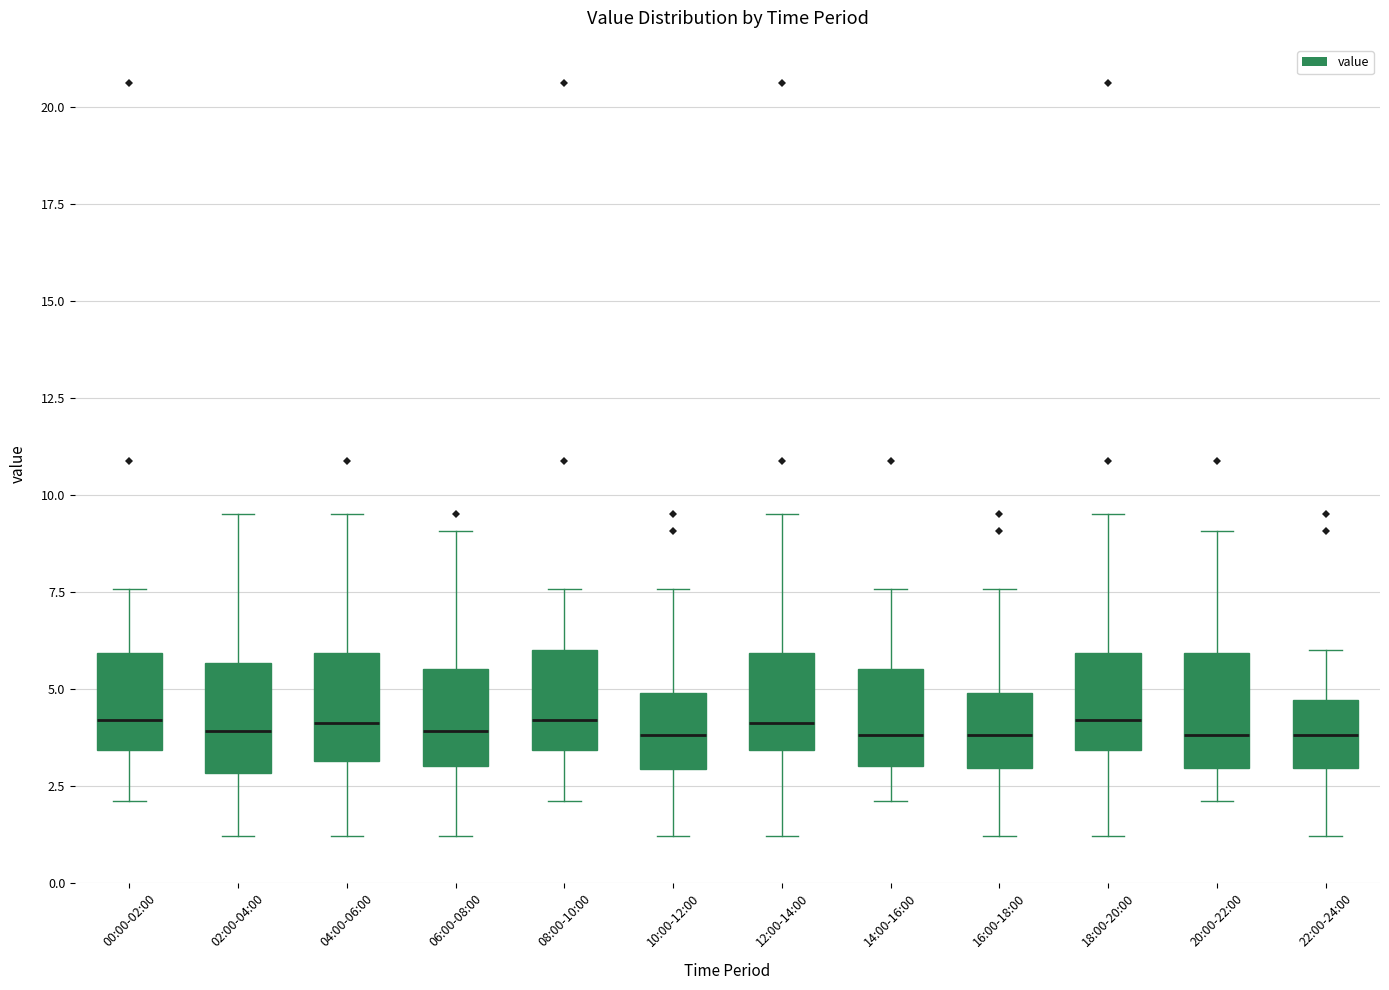

Reading left to right, transcribe this box plot: for each box, give where its median line is, the range the box spans, and where its two whiskers end, as read against the y-axis. The values are not printed on the chart, so give them approximately, as read against the axis.

00:00-02:00: median 4.0, box 3.5 to 6.0, whiskers 2.0 to 7.5
02:00-04:00: median 4.0, box 3.0 to 5.5, whiskers 1.0 to 9.5
04:00-06:00: median 4.0, box 3.0 to 6.0, whiskers 1.0 to 9.5
06:00-08:00: median 4.0, box 3.0 to 5.5, whiskers 1.0 to 9.0
08:00-10:00: median 4.0, box 3.5 to 6.0, whiskers 2.0 to 7.5
10:00-12:00: median 4.0, box 3.0 to 5.0, whiskers 1.0 to 7.5
12:00-14:00: median 4.0, box 3.5 to 6.0, whiskers 1.0 to 9.5
14:00-16:00: median 4.0, box 3.0 to 5.5, whiskers 2.0 to 7.5
16:00-18:00: median 4.0, box 3.0 to 5.0, whiskers 1.0 to 7.5
18:00-20:00: median 4.0, box 3.5 to 6.0, whiskers 1.0 to 9.5
20:00-22:00: median 4.0, box 3.0 to 6.0, whiskers 2.0 to 9.0
22:00-24:00: median 4.0, box 3.0 to 4.5, whiskers 1.0 to 6.0